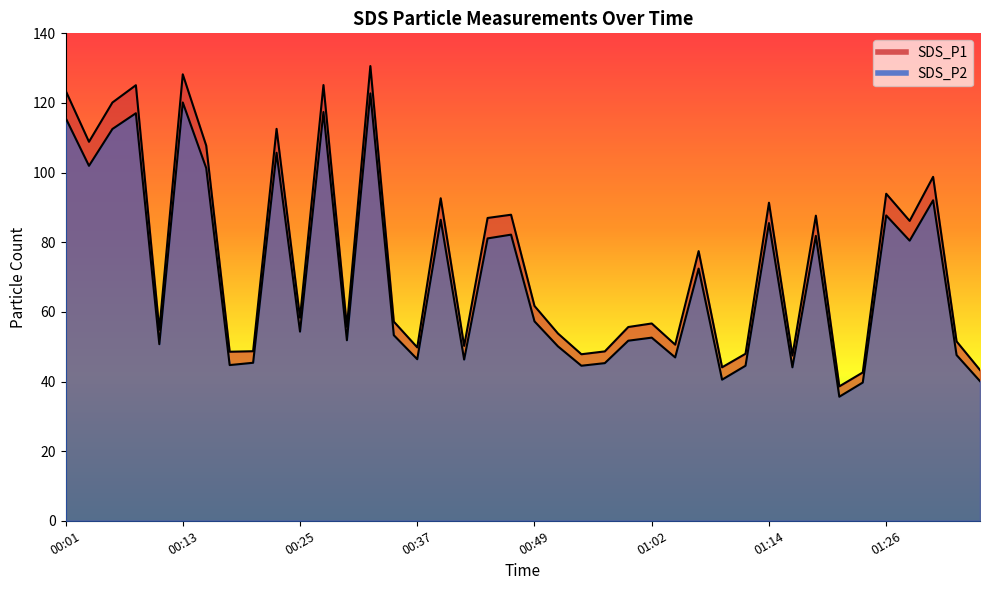

Is the value of SDS_P1 at 00:01 greater than the value of SDS_P2 at 00:27?

Yes